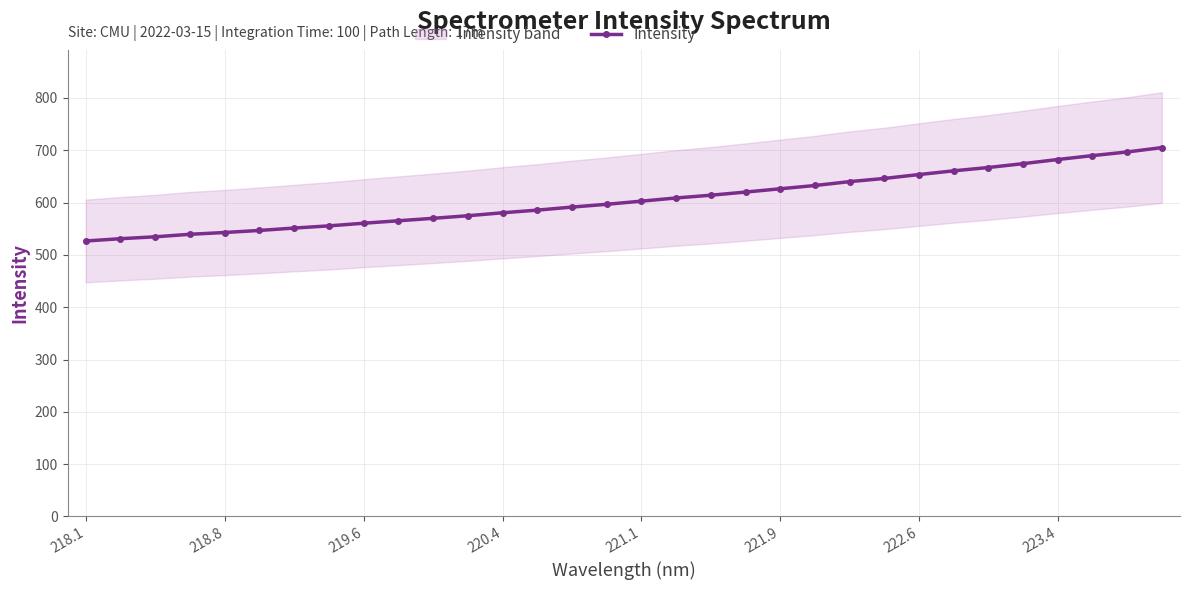

True or false: Intensity has a value of 987.4 at 223.4.

False